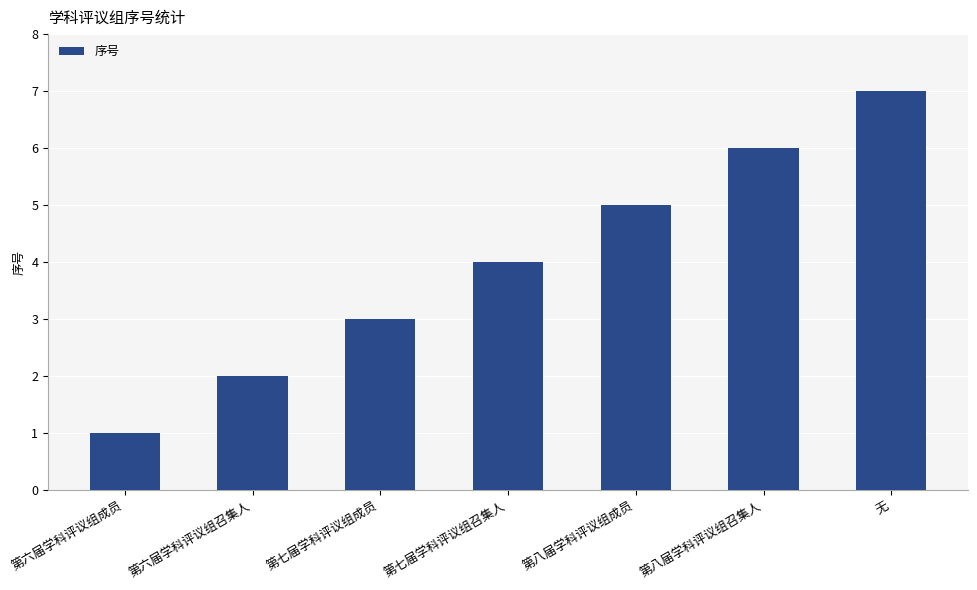

Reading right to left, list all the values displayed in this chart.

无=7	第八届学科评议组召集人=6	第八届学科评议组成员=5	第七届学科评议组召集人=4	第七届学科评议组成员=3	第六届学科评议组召集人=2	第六届学科评议组成员=1